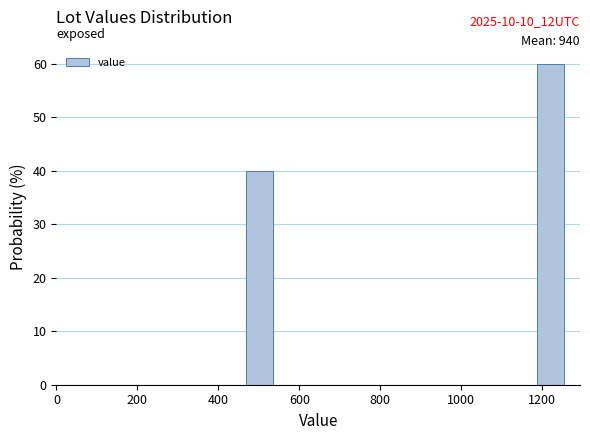

Around what value on the x-axis is the tallest bar? Give the approximate position of its centre, as read against the axis.

1220